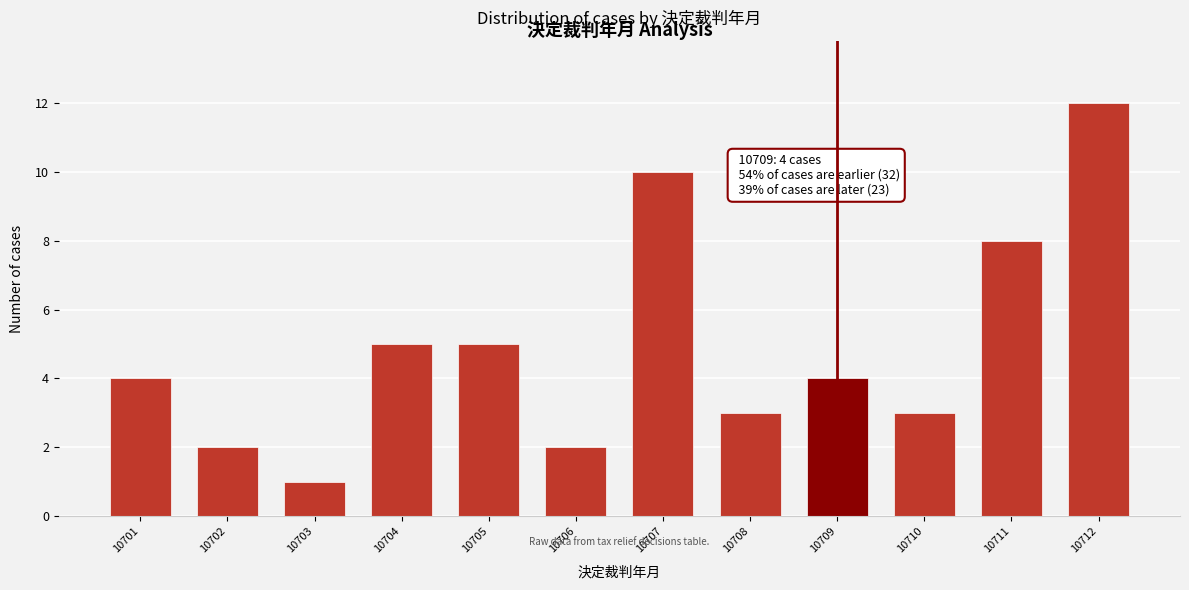

Reading right to left, list all the values displayed in this chart.

10712=12	10711=8	10710=3	10709=4	10708=3	10707=10	10706=2	10705=5	10704=5	10703=1	10702=2	10701=4